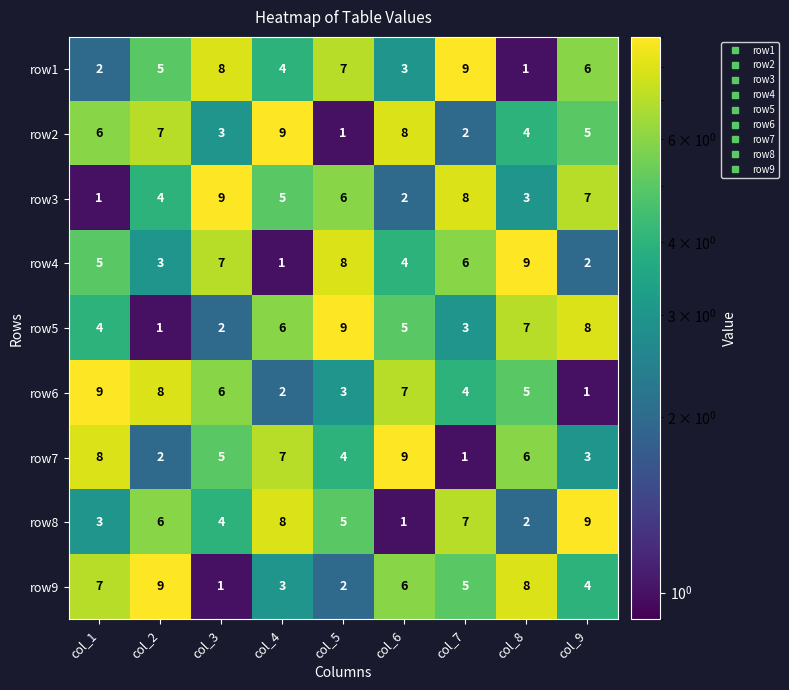

The row7 series shows 8 at col_1. True or false?

True